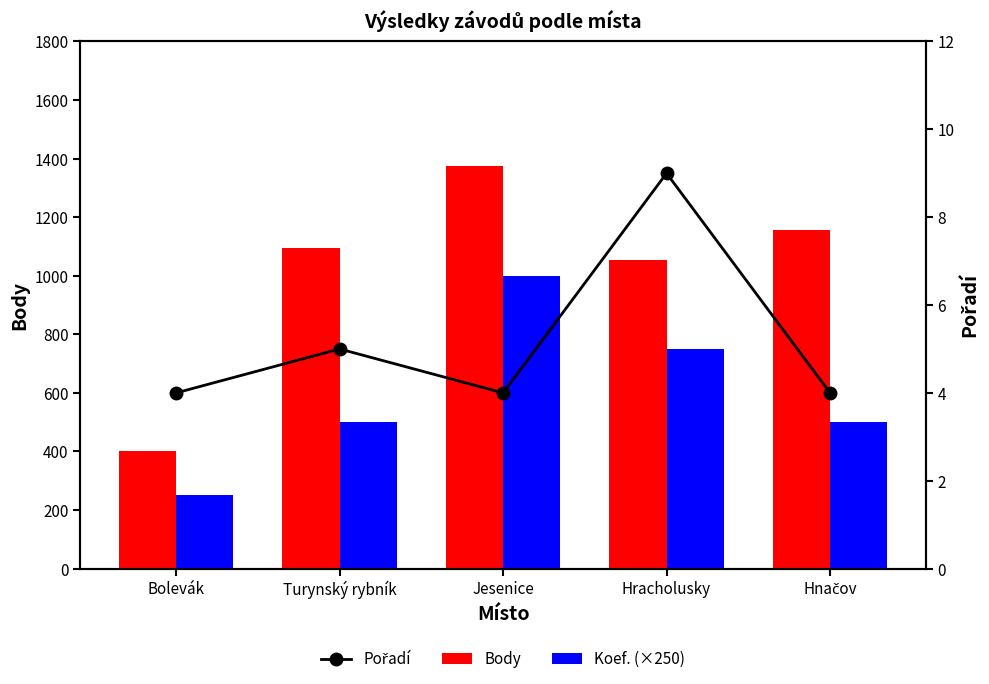

What is the total value across all series at Hracholusky?

1812